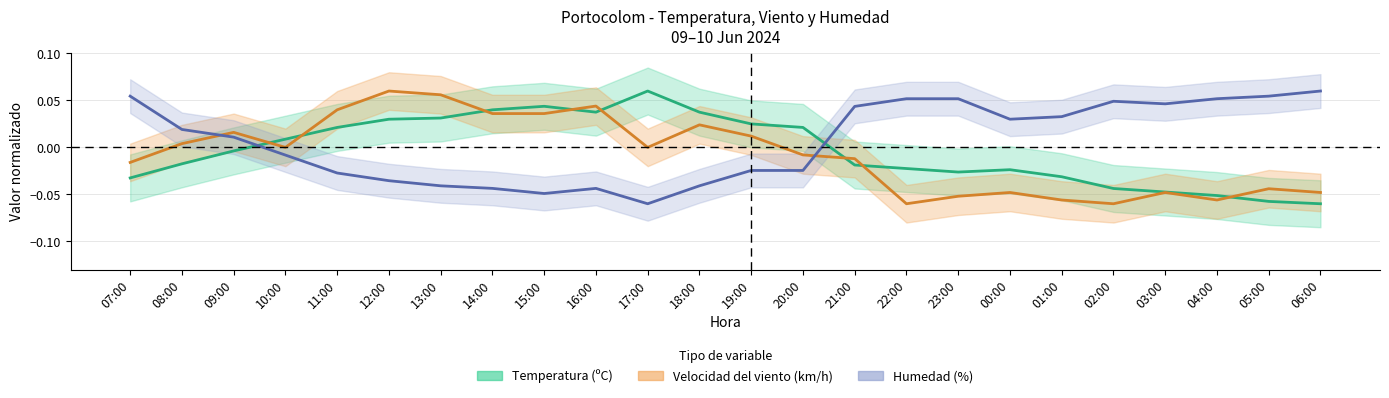

Does the chart have visible grid lines?

Yes